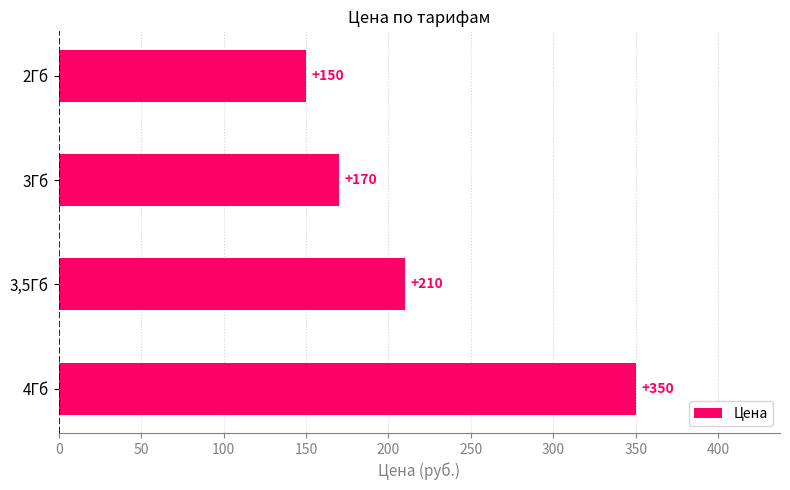

Rank the categories by value from highest to lowest.

4Гб, 3,5Гб, 3Гб, 2Гб